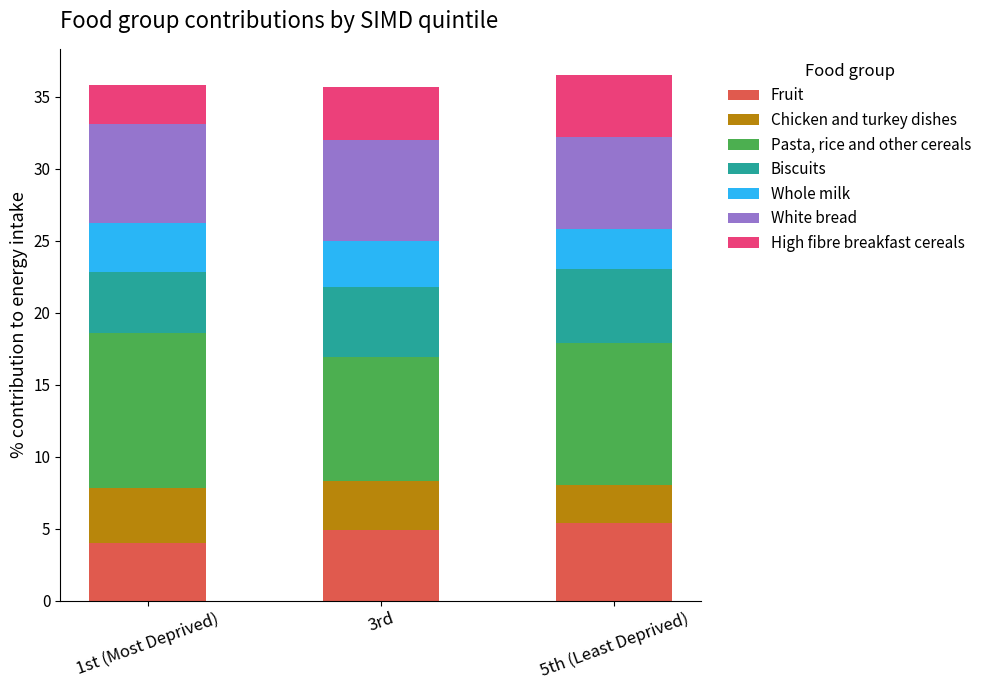

What is the difference between the maximum and minimum values in the Fruit series?

1.4